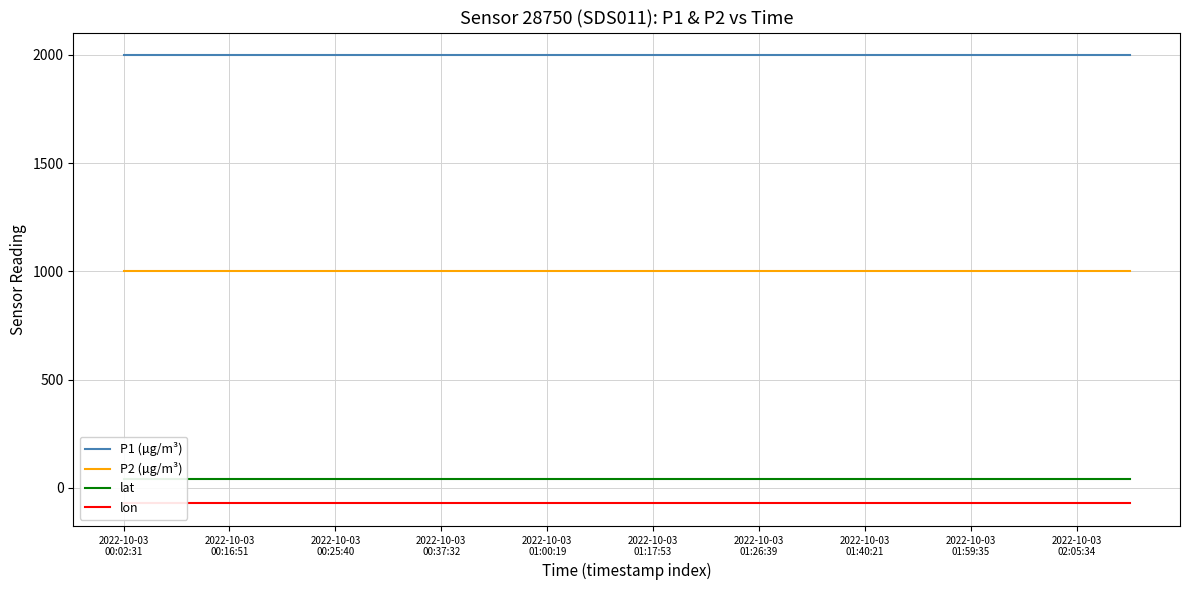

True or false: P2 (µg/m³) and P1 (µg/m³) cross at least once.

False